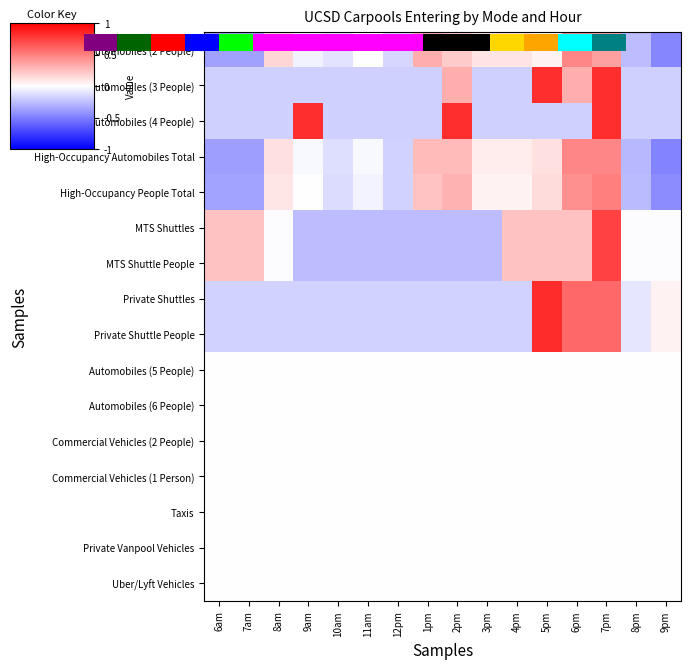

Which has a higher value, 5pm or 11am?

5pm